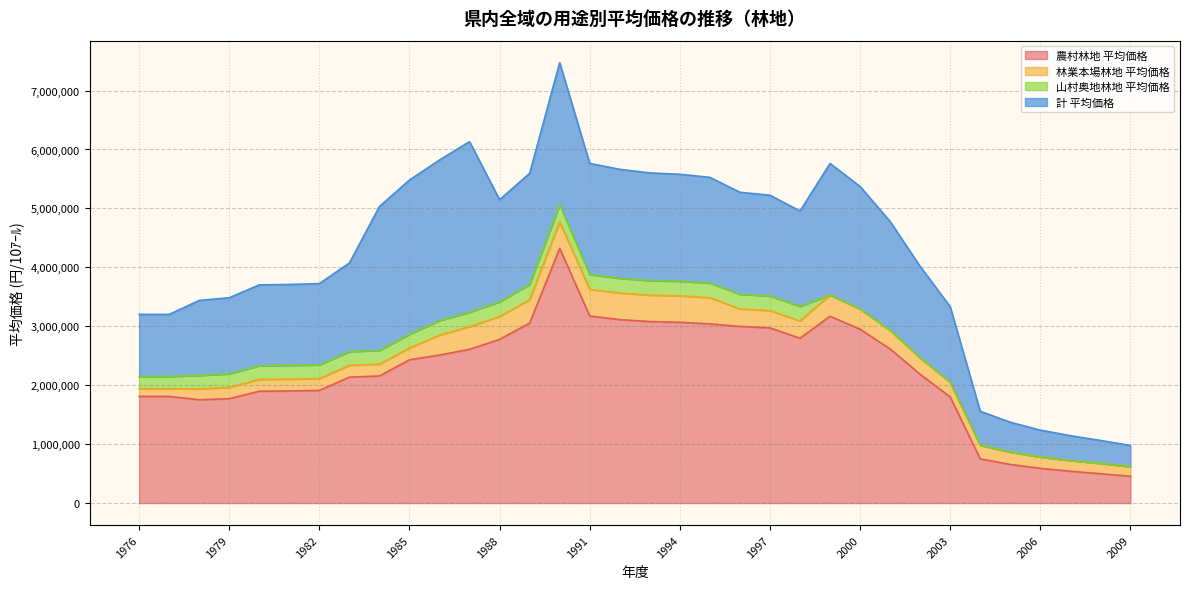

Reading left to right, what are all the values shown in this chart?

農村林地 平均価格: 1810000	1810000	1752300	1771500	1897700	1902300	1911500	2136900	2156200	2431500	2511900	2609000	2777500	3054400	4322900	3175000	3112500	3080000	3067500	3040000	2997500	2972500	2797500	3170000	2950000	2615000	2185000	1800000	750000	655000	589000	540000	497500	454000
林業本場林地 平均価格: 130000	130000	185000	191700	200300	200300	200300	200300	200300	200300	338300	383700	388700	396000	450700	451700	451700	448300	448300	445000	296700	293300	293300	360000	342000	315000	280000	250000	230000	210000	192000	182000	175000	165000
山村奥地林地 平均価格: 208000	208000	228300	228700	233300	233300	233300	233300	233300	233300	245300	246700	249200	260700	290500	249300	249300	248300	248300	248300	248300	248300	247500	0	0	0	0	0	0	0	0	0	0	0
計 平均価格: 1053800	1053800	1273100	1292800	1371300	1373800	1378800	1503800	2443000	2617100	2726800	2893700	1732300	1884300	2409100	1887700	1850200	1825700	1815700	1794000	1731100	1710300	1617500	2233300	2080700	1848300	1550000	1283300	576700	506700	456700	420700	390000	357700